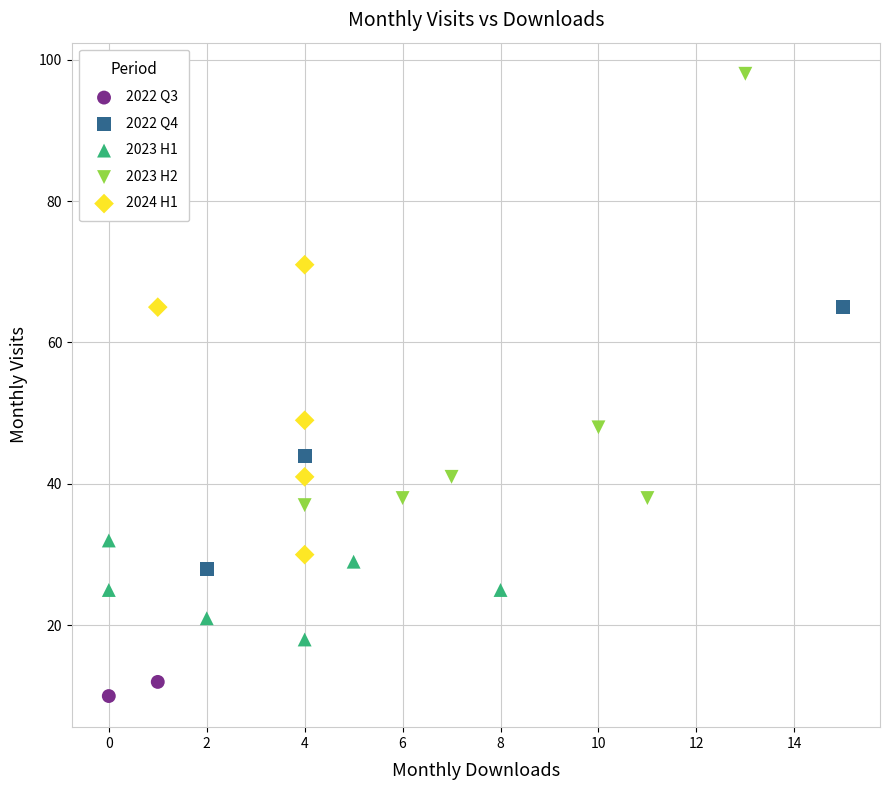

What are all the series names shown in the legend?

2022 Q3, 2022 Q4, 2023 H1, 2023 H2, 2024 H1